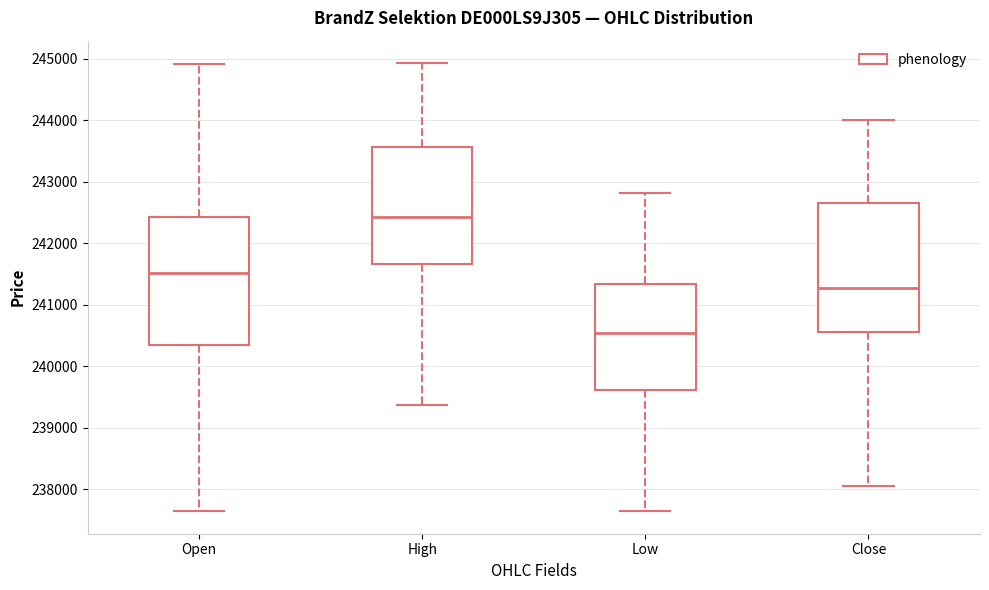

Which box has the lowest median line?

Low